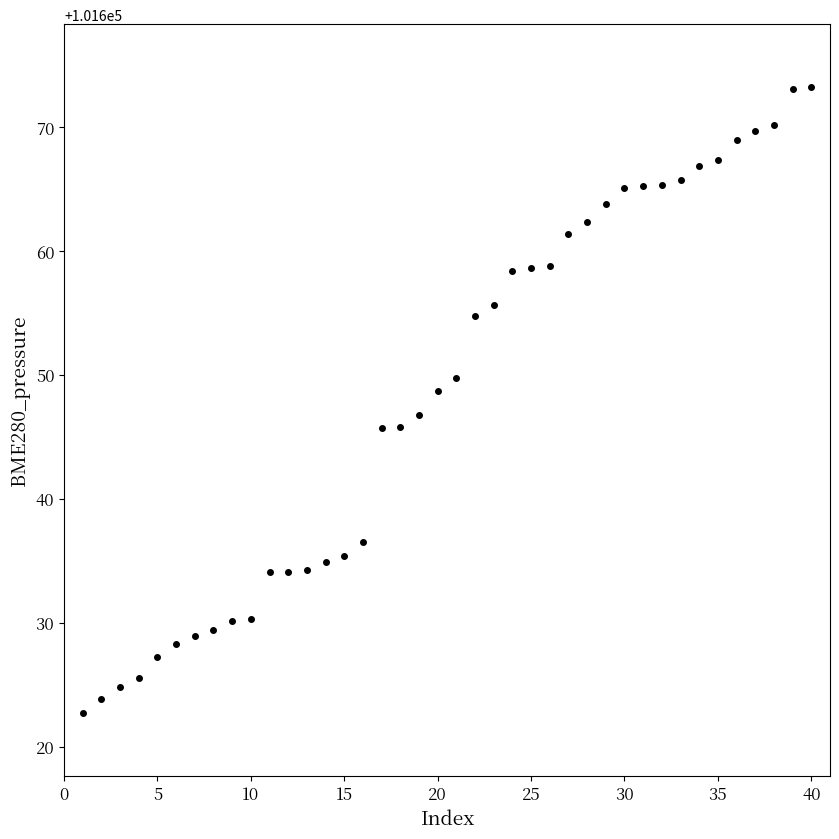

What is the range of X values (max minus min)?

39.0